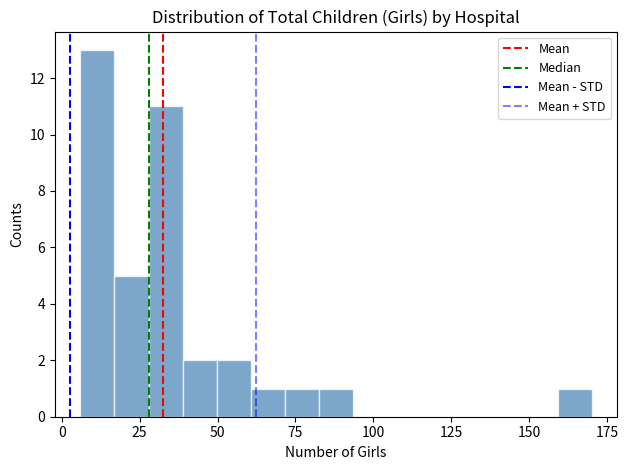

Read against the x-axis, roughly where is the centre of the tallest bar?

10